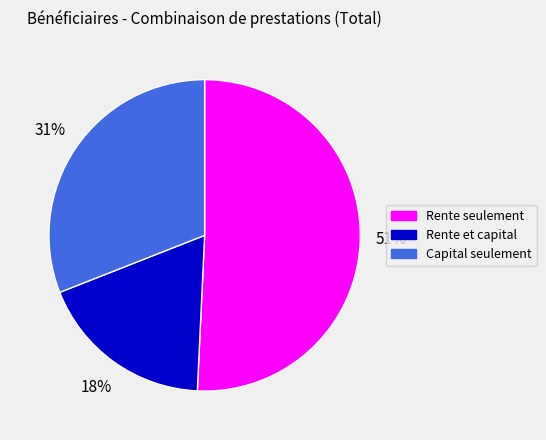

To the nearest percent, what portion does Capital seulement represent?

31%